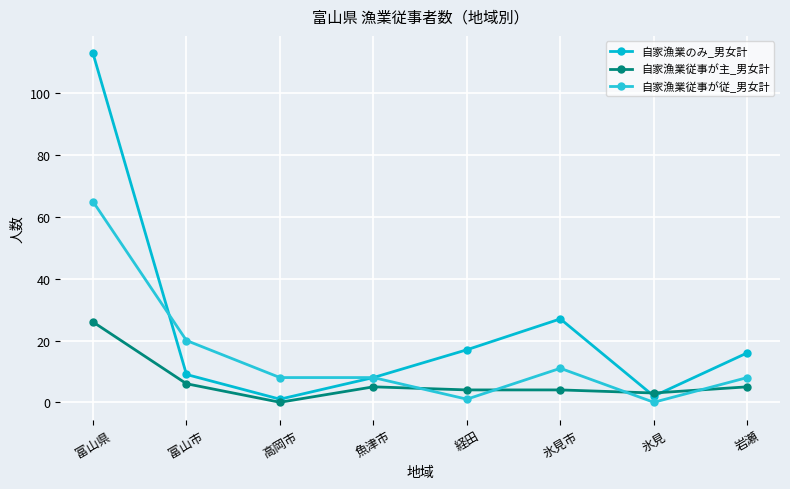

What is the average value of the 自家漁業従事が主_男女計 series?

7